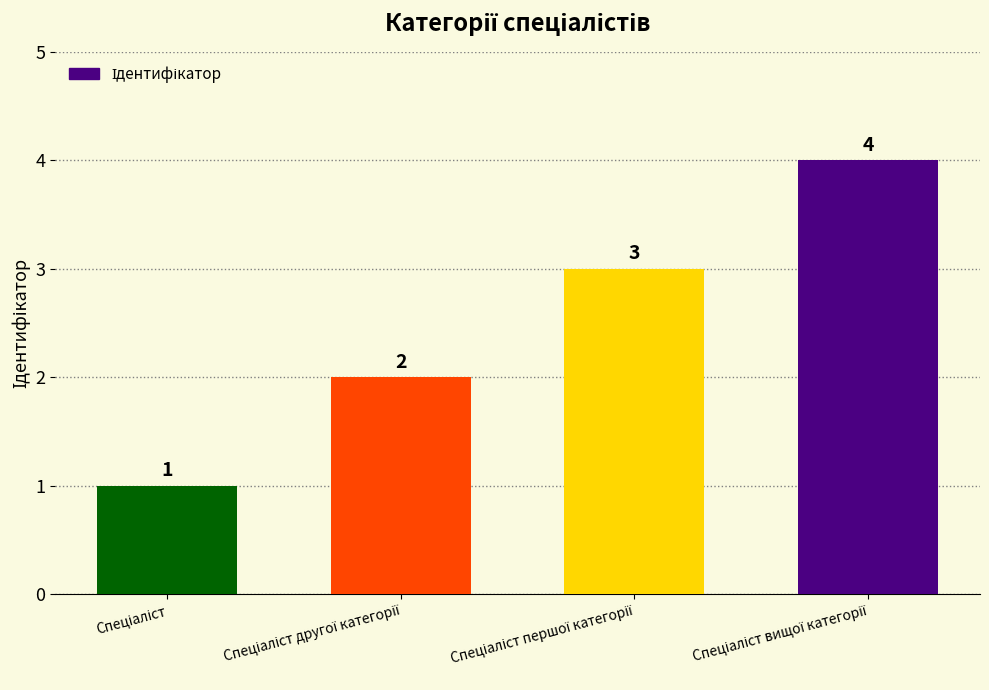

Reading left to right, extract all data points from this chart.

1	2	3	4